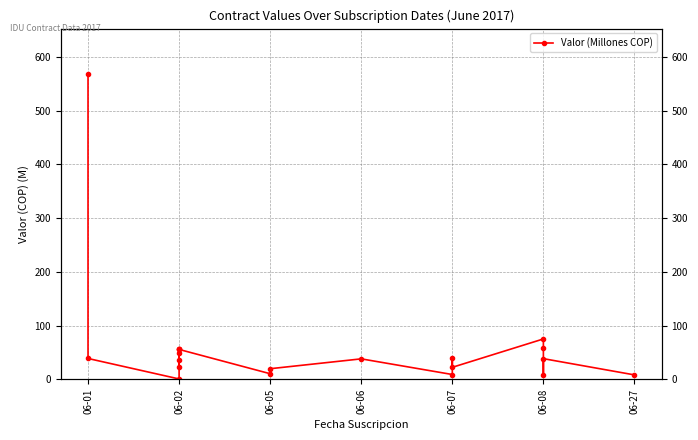

What is the change in value from 9 to 15?

+64.7